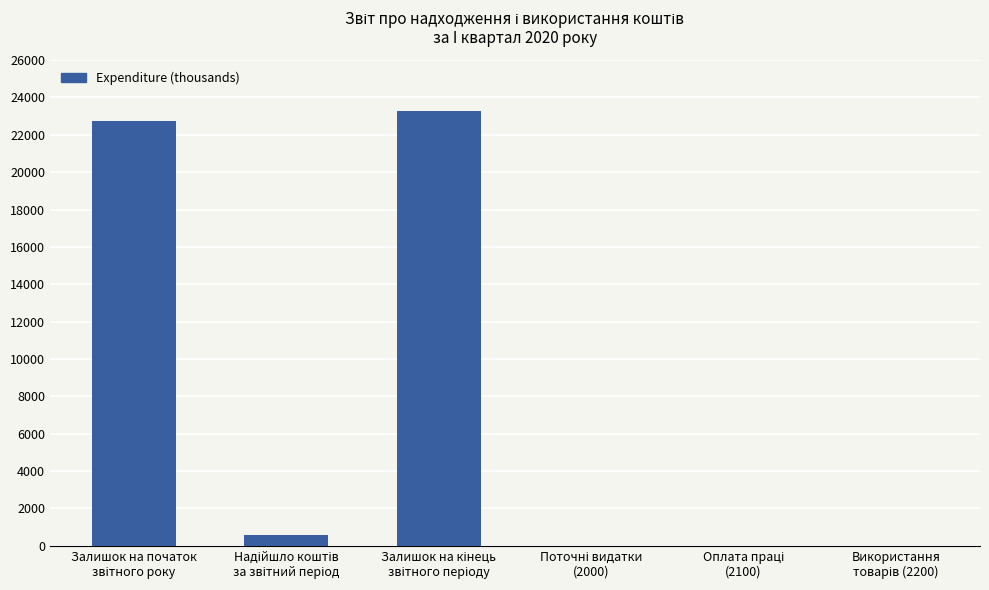

The value at Залишок на початок
звітного року is 5006.7. True or false?

False